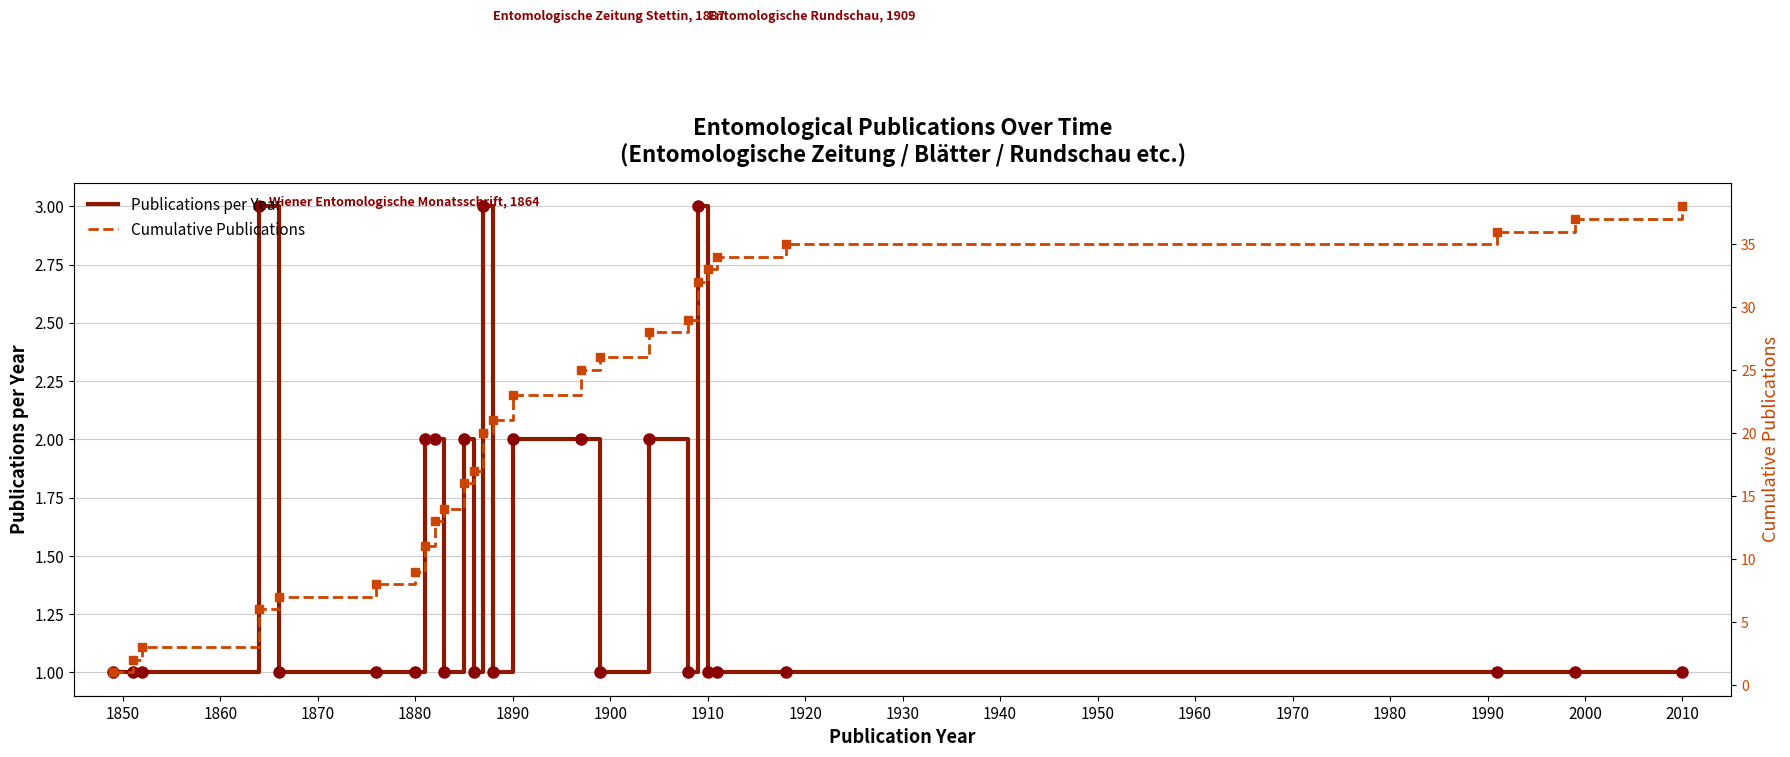

What is the maximum value for Publications per Year?

3